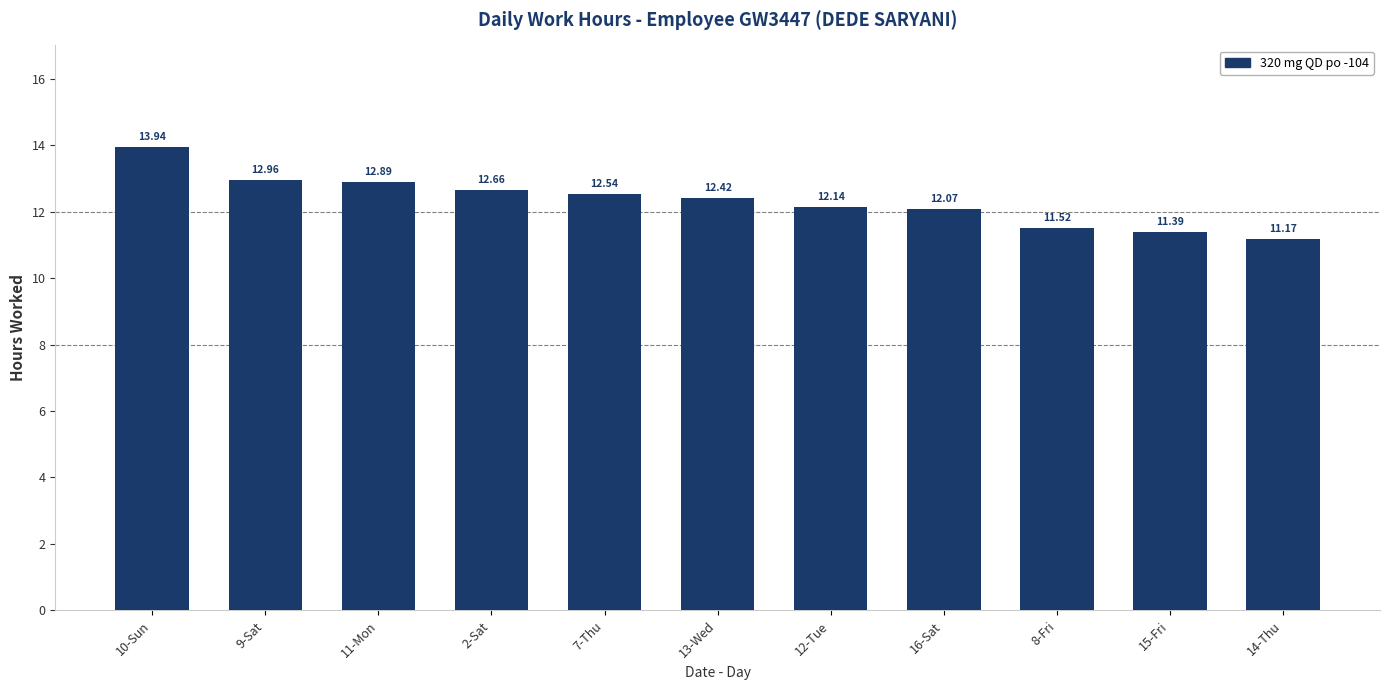

What is the minimum value shown in the chart?

11.2